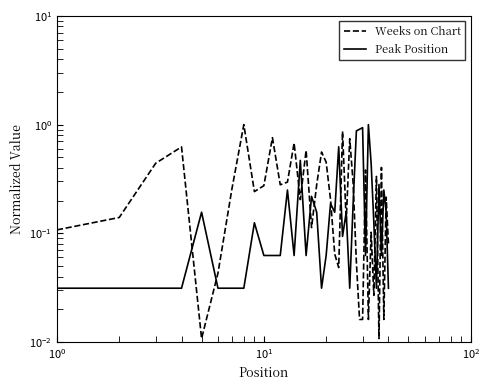

Reading left to right, transcribe all the data shown in this chart.

Weeks on Chart: 0.1	0.1	0.4	0.6	0.0	0.0	0.3	1.0	0.2	0.3	0.8	0.3	0.3	0.7	0.2	0.6	0.1	0.3	0.6	0.5	0.2	0.1	0.0	0.9	0.1	0.7	0.3	0.1	0.0	0.0	0.4	0.0	0.1	0.0	0.3	0.0	0.4	0.0	0.2	0.1
Peak Position: 0.0	0.0	0.0	0.0	0.2	0.0	0.0	0.0	0.1	0.1	0.1	0.1	0.2	0.1	0.5	0.1	0.2	0.2	0.0	0.1	0.2	0.2	0.6	0.1	0.2	0.0	0.2	0.9	0.9	0.9	0.1	1.0	0.4	0.1	0.0	0.3	0.1	0.2	0.2	0.0